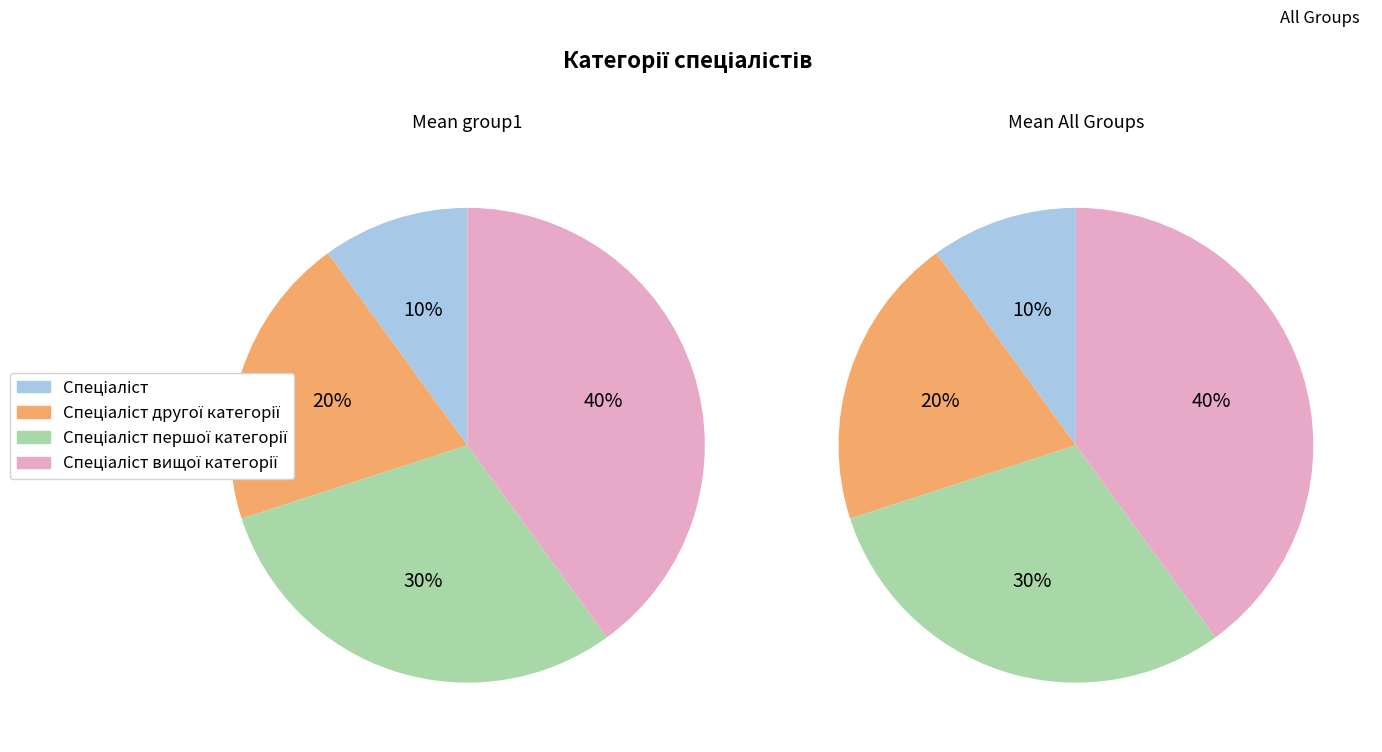

Is it true that Спеціаліст першої категорії is 30% of the pie?

True